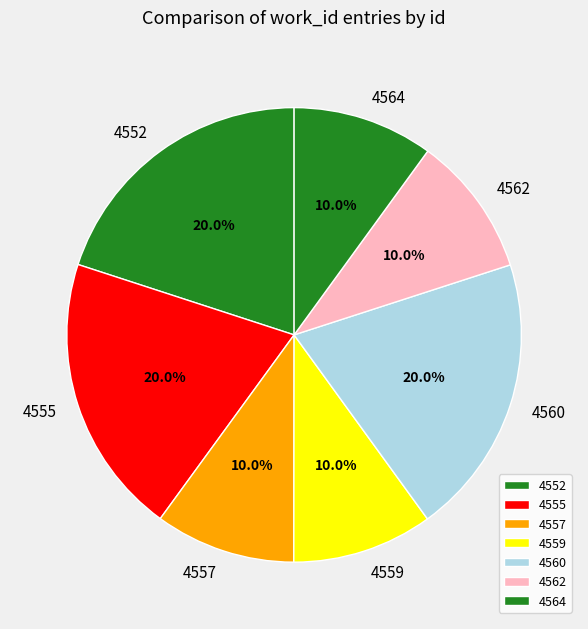

True or false: 4557 accounts for 19% of the total.

False